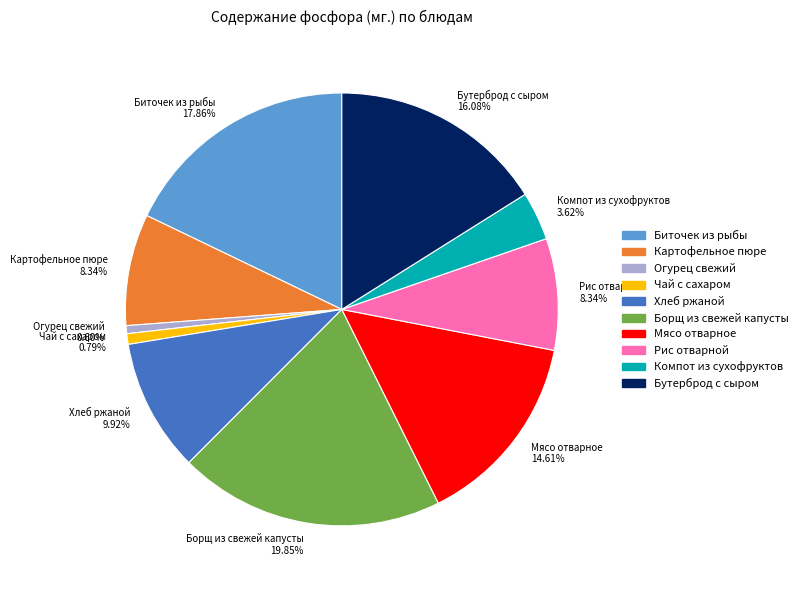

The Биточек из рыбы slice represents 18% of the pie. True or false?

True